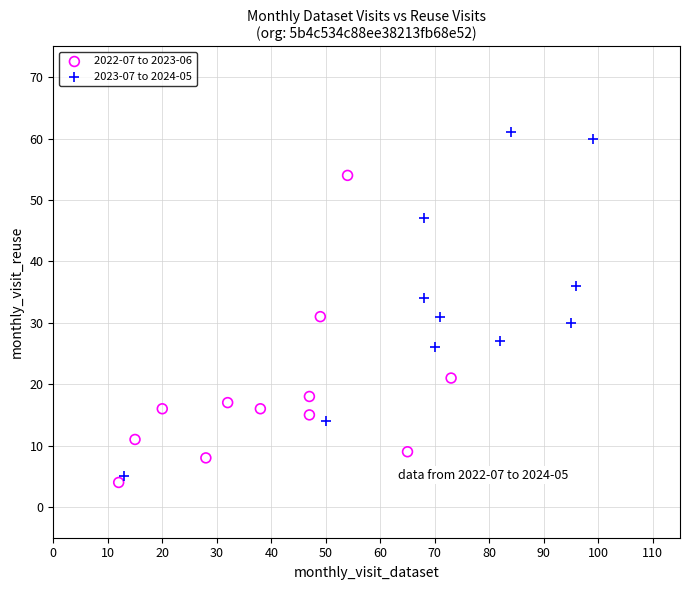

Which series contains the highest Y value?

2023-07 to 2024-05